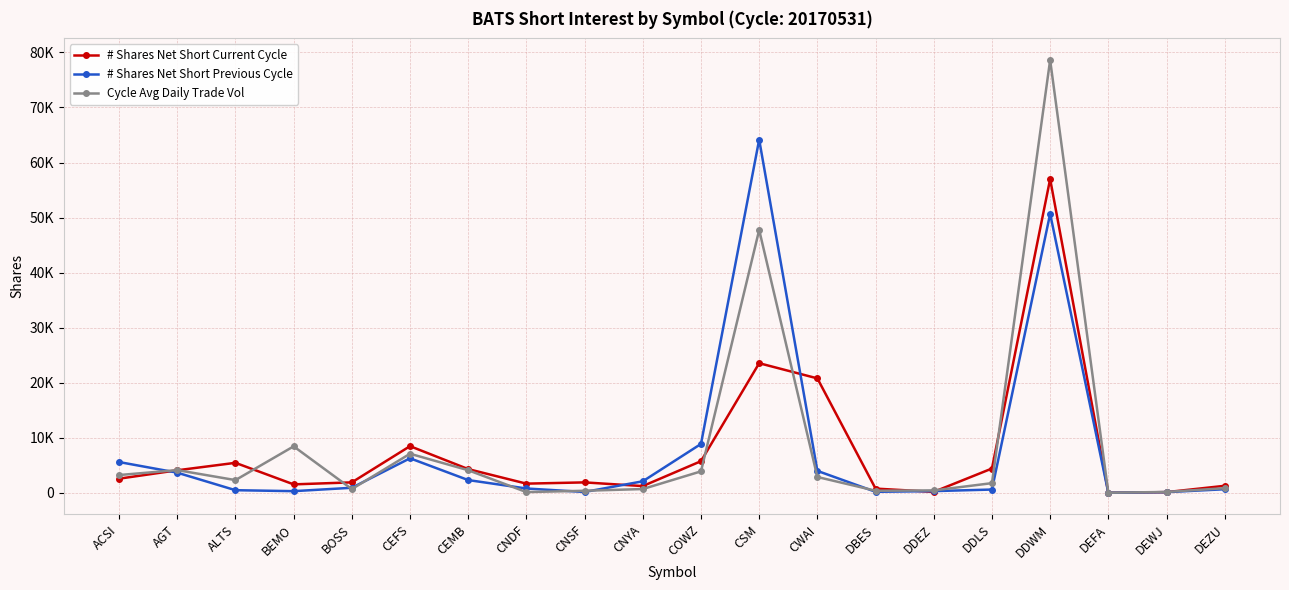

Does the chart have visible grid lines?

Yes